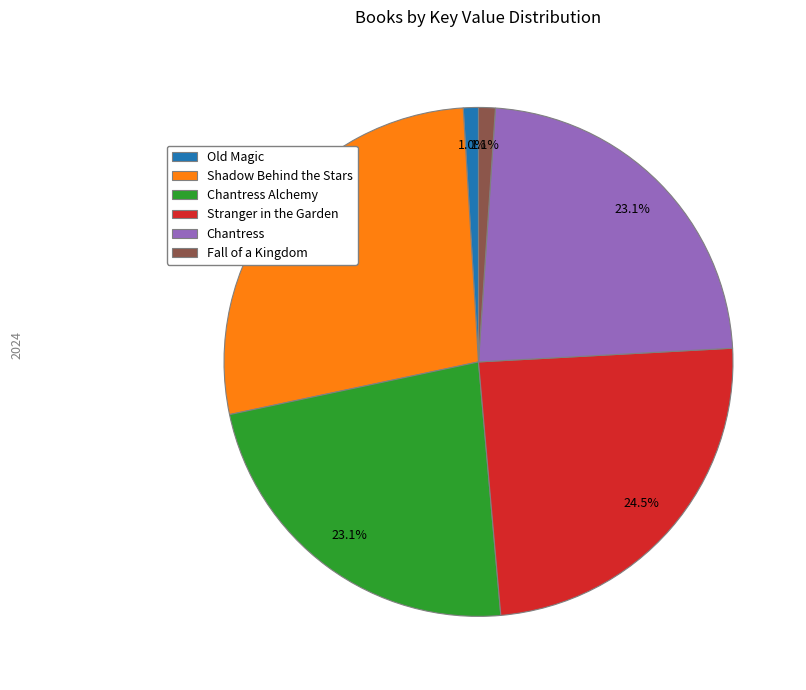

What percentage is NOT represented by Chantress Alchemy?

76.9%